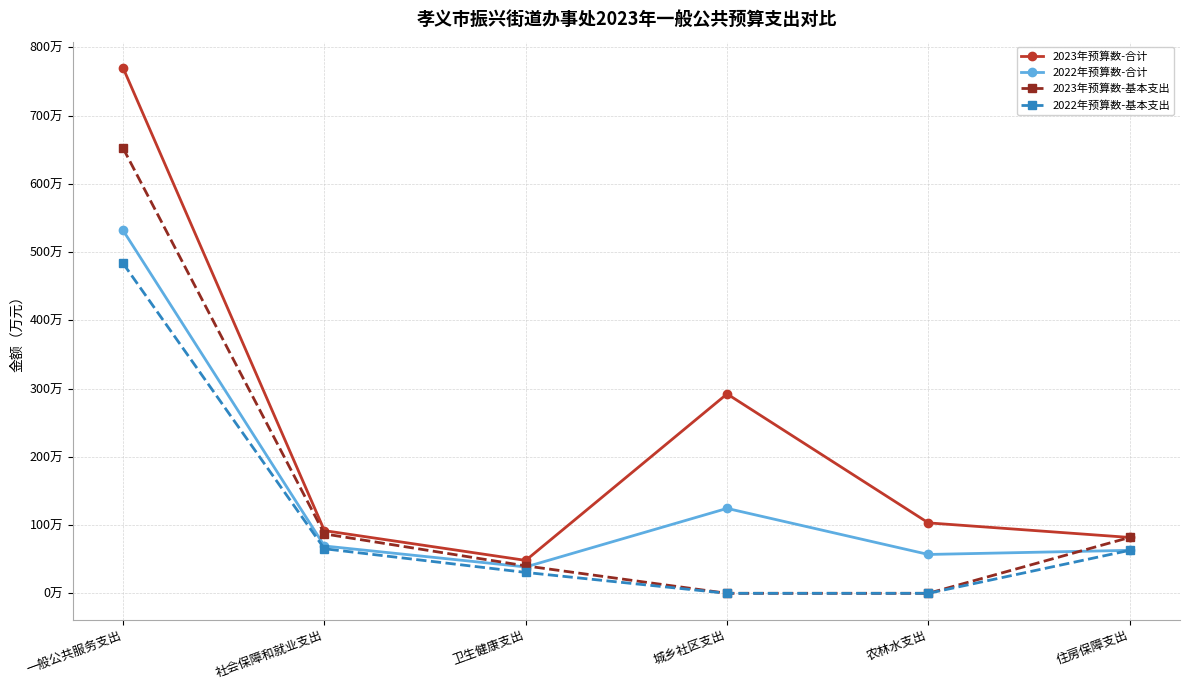

At which category is the sum across all series the highest?

一般公共服务支出